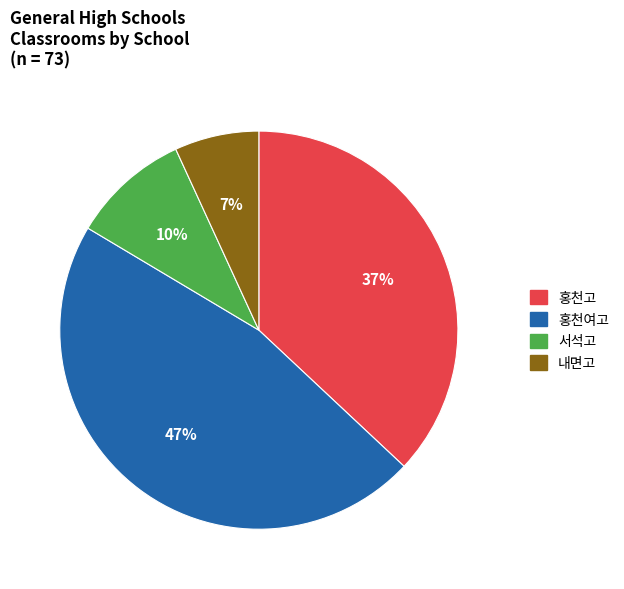

Rank the categories by value from lowest to highest.

내면고, 서석고, 홍천고, 홍천여고